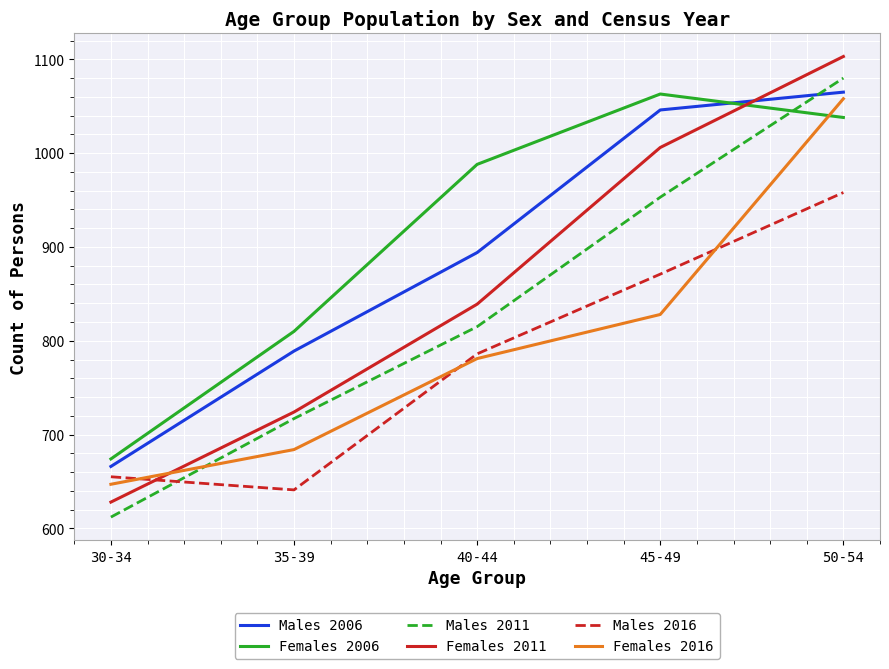

Which label corresponds to the smallest value in the chart?

30-34